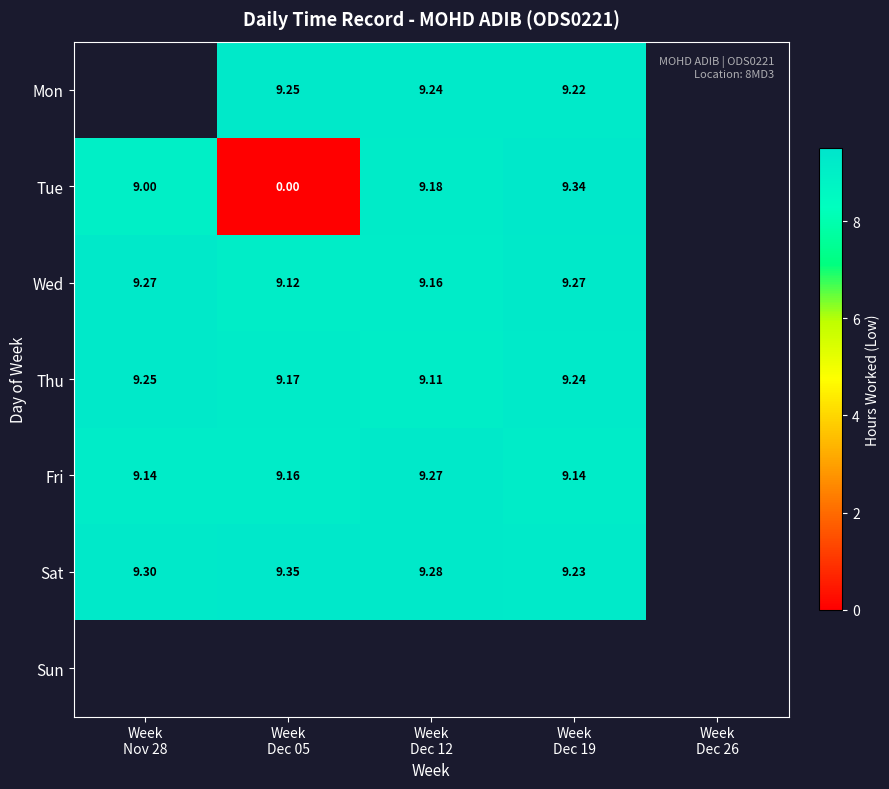

What is the maximum value for Wed?

9.3